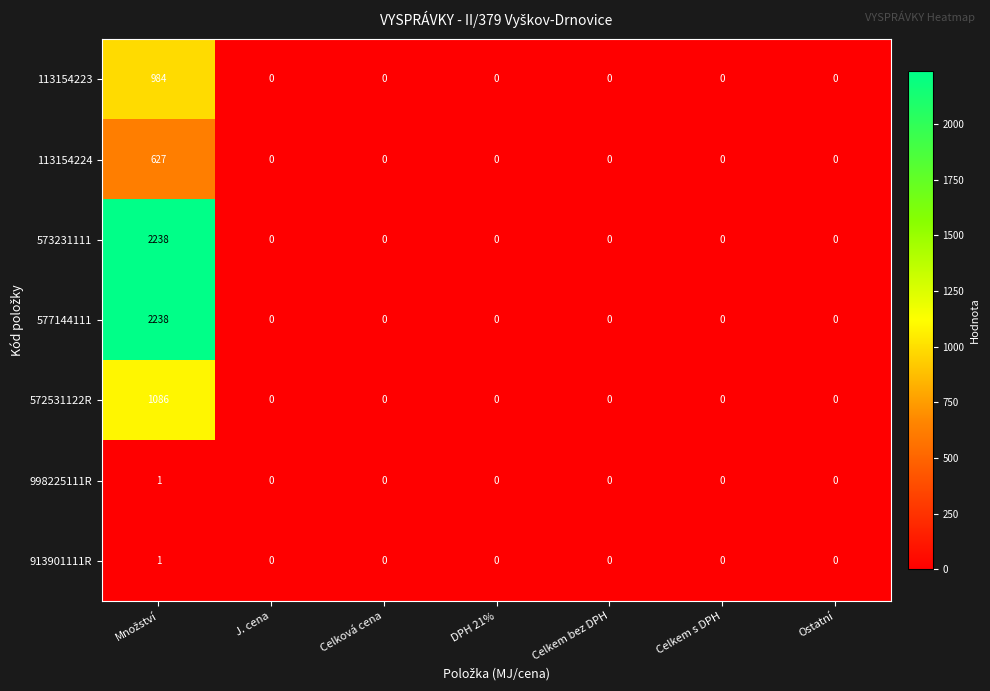

What is the maximum value shown in the chart?

2238